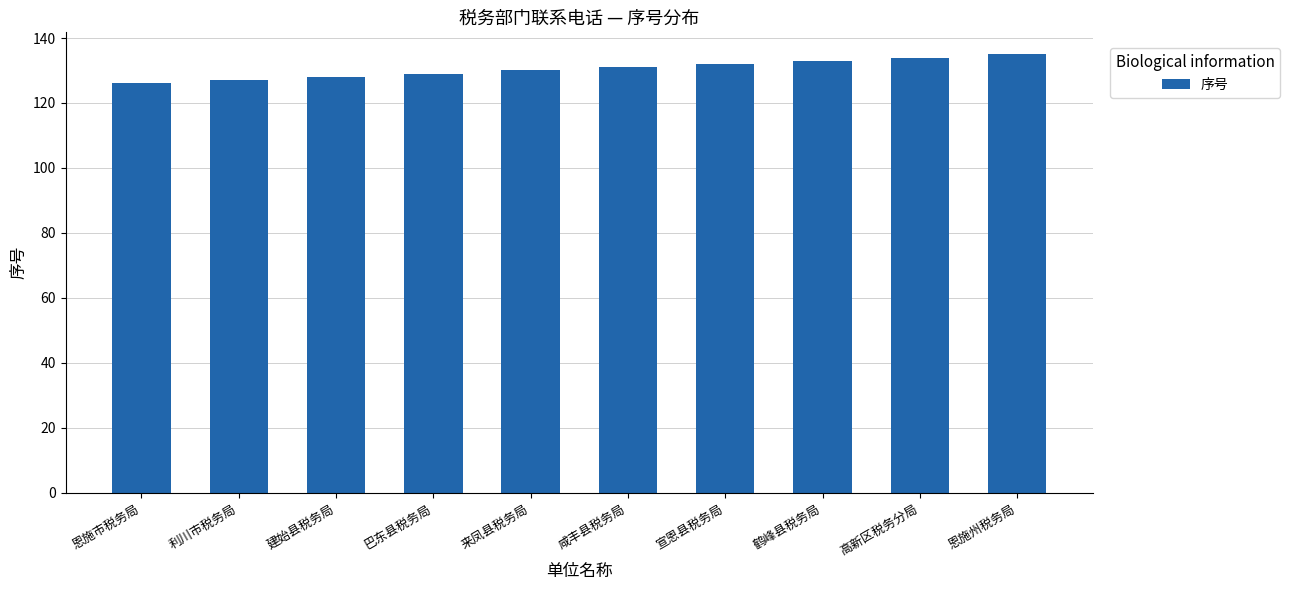

What is the difference between the second highest and second lowest values?

7